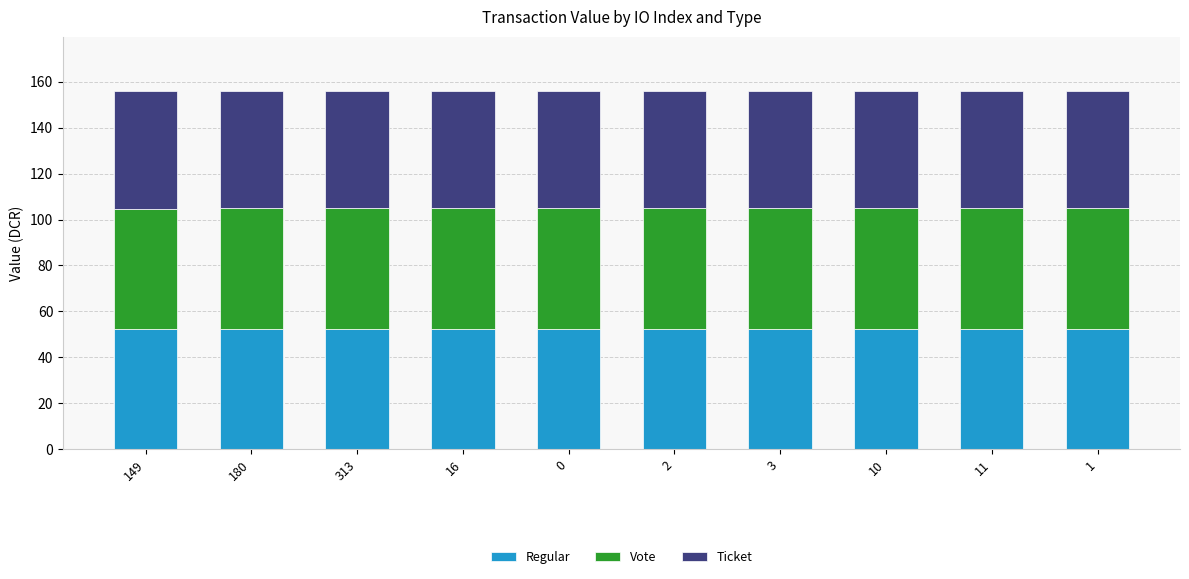

The value of Regular at 11 is 52.4. True or false?

True